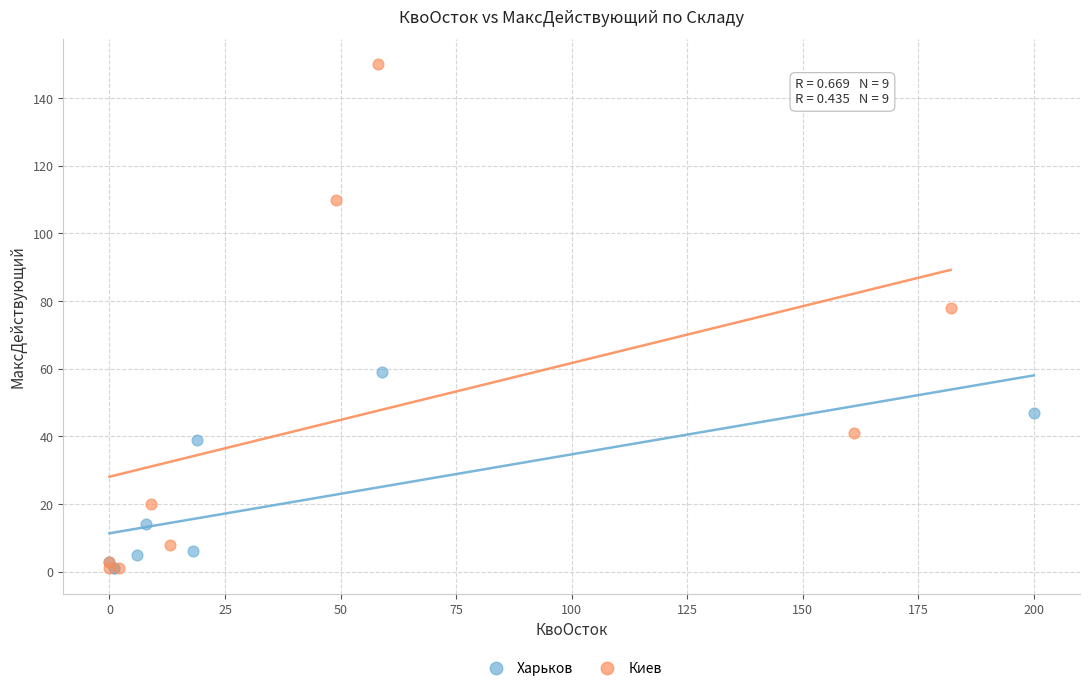

Which series contains the highest Y value?

Киев